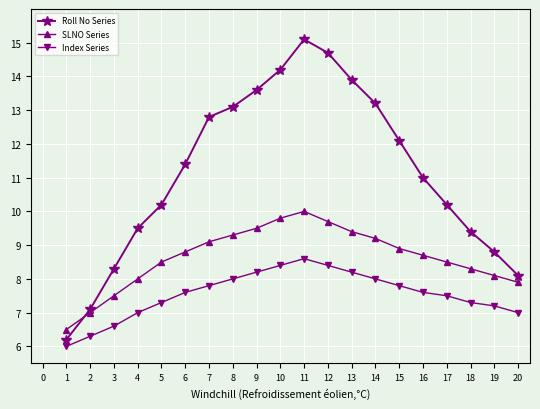

How many series are shown in this chart?

3